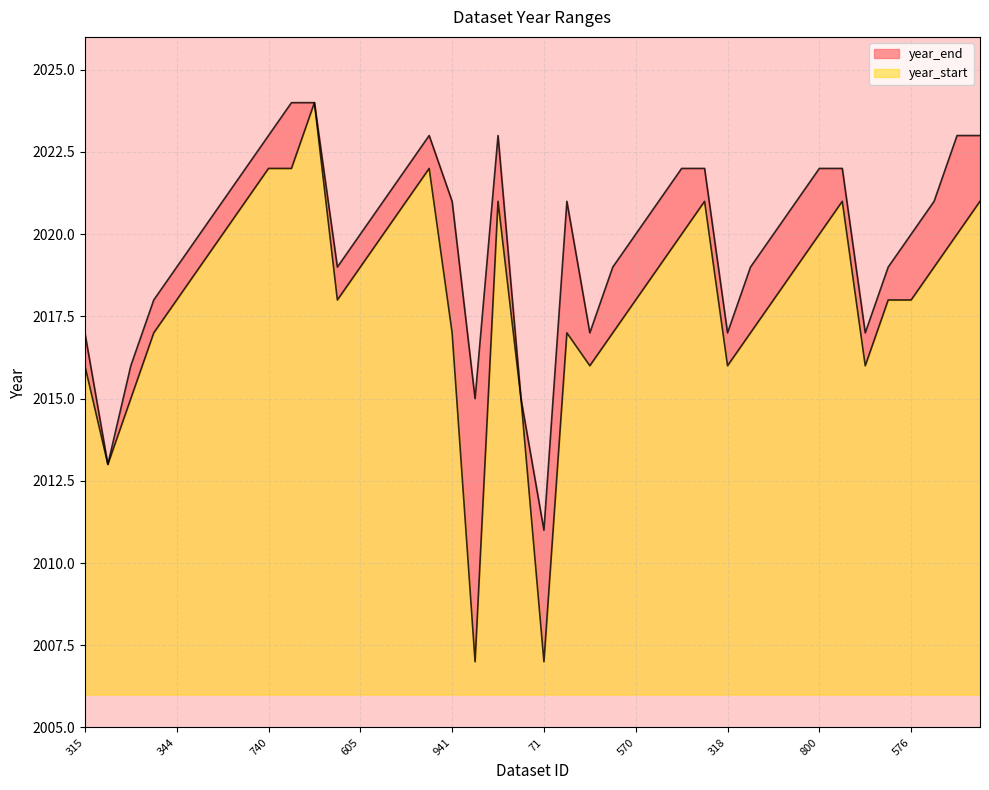

True or false: year_end and year_start intersect in this chart.

False